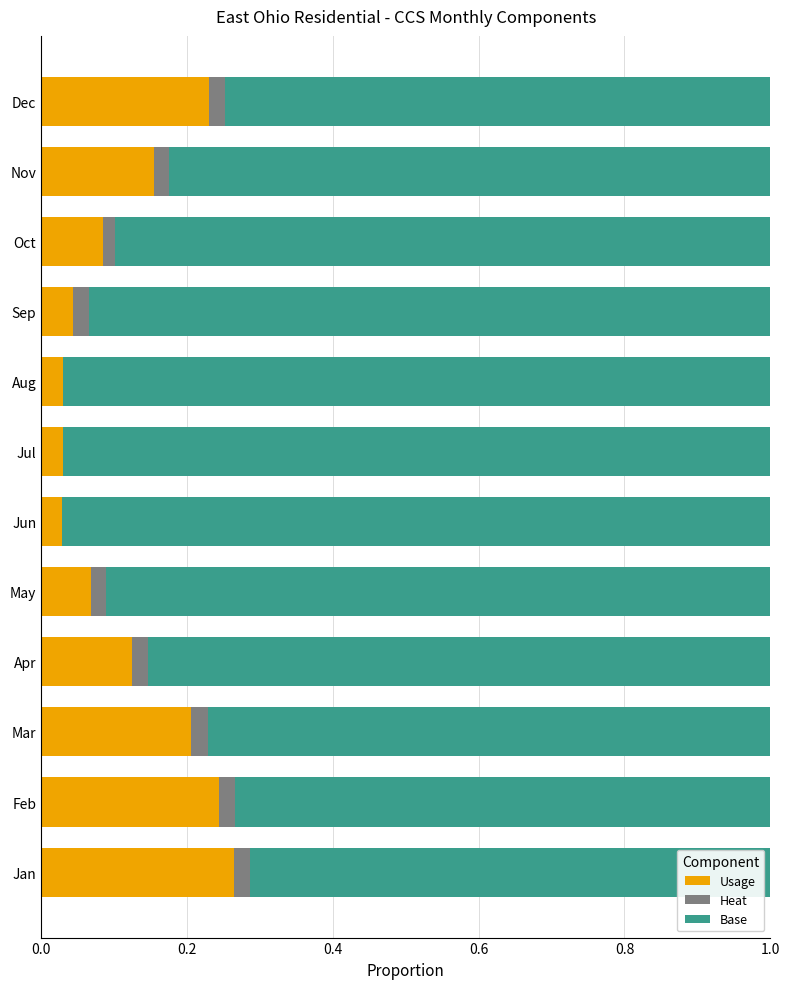

The Usage series shows 0.3 at Dec. True or false?

False